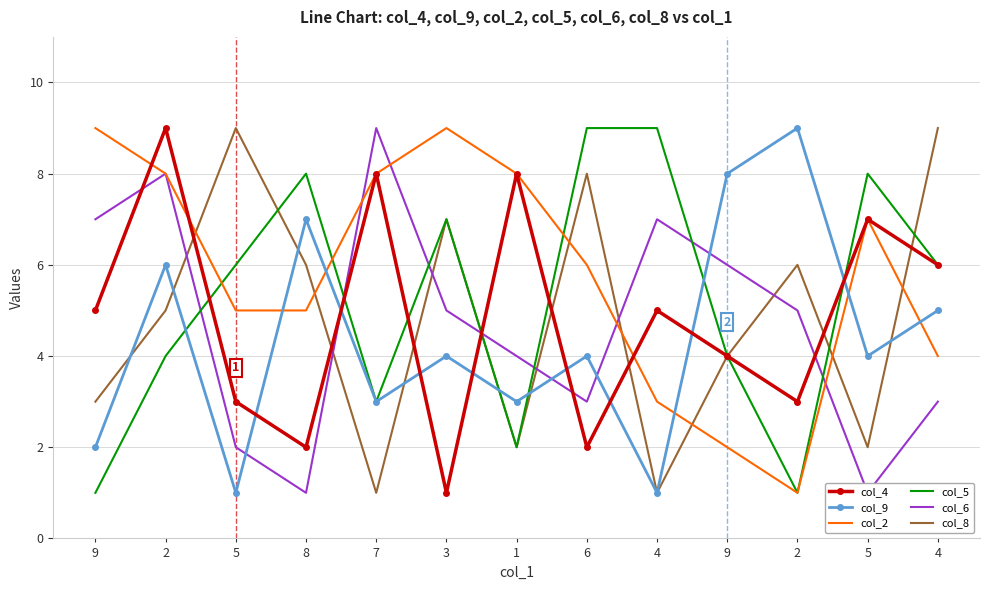

True or false: col_4 has more than 0 interior local peaks.

True